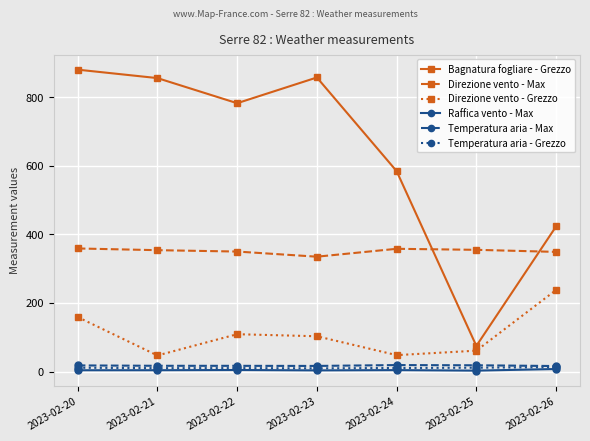

True or false: Direzione vento - Grezzo has a value of 102.2 at 2023-02-25.

False